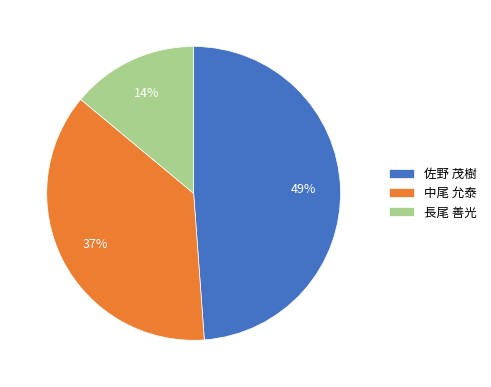

What is the smallest slice in the pie chart?

長尾 善光